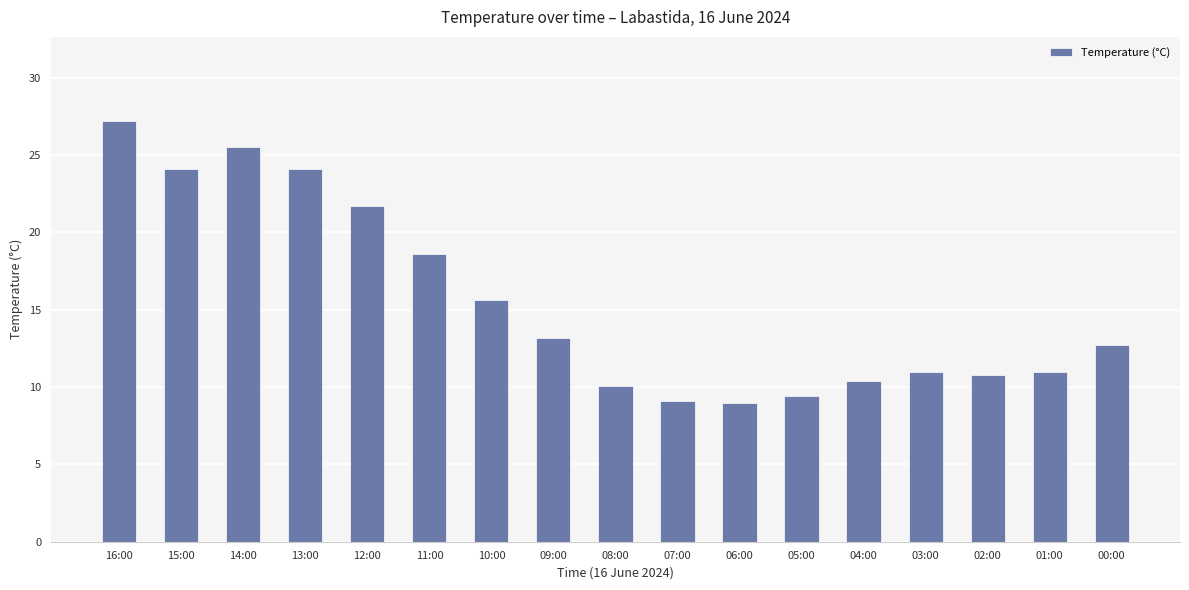

Between 07:00 and 05:00, which is larger?

05:00